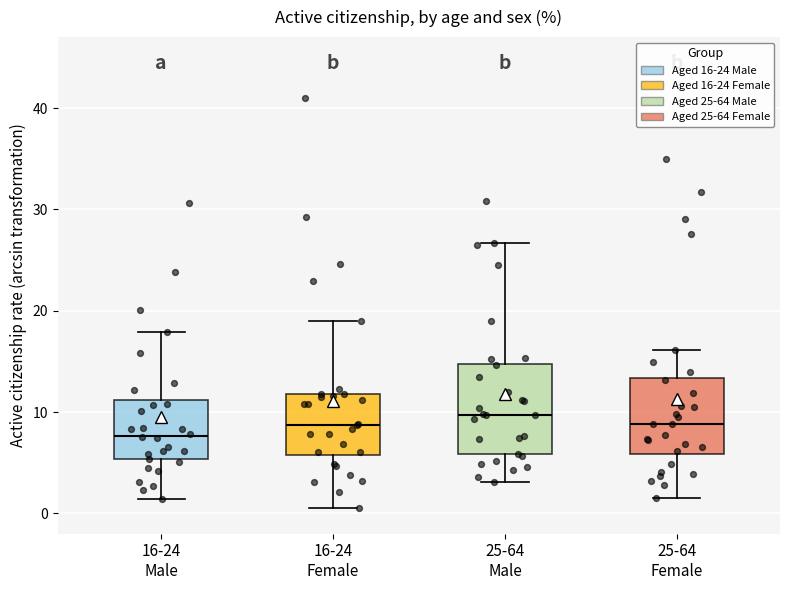

Reading left to right, read every box against the y-axis: the position of its median line, the range the box covers, and the ends of its whiskers. The values are not printed on the chart, so give them approximately, as read against the axis.

16-24 Male: median 8, box 5 to 11, whiskers 1 to 18
16-24 Female: median 9, box 6 to 12, whiskers 1 to 19
25-64 Male: median 10, box 6 to 15, whiskers 3 to 27
25-64 Female: median 9, box 6 to 13, whiskers 2 to 16